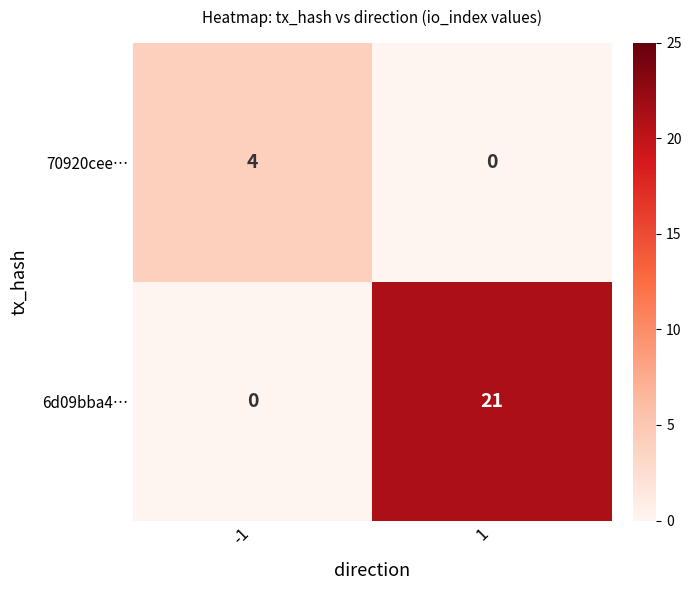

Reading left to right, list all the values displayed in this chart.

70920cee…: 4	0
6d09bba4…: 0	21